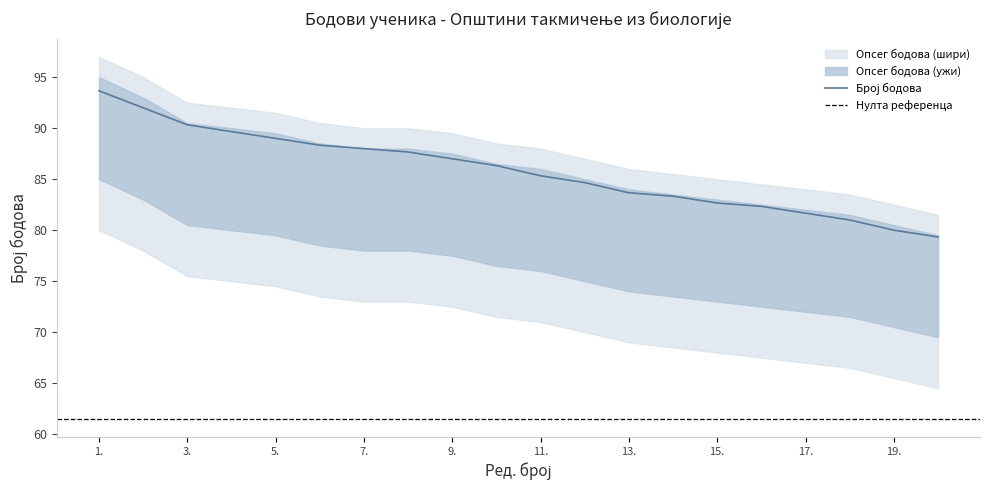

What is the label of the 8th point from the right?

13.